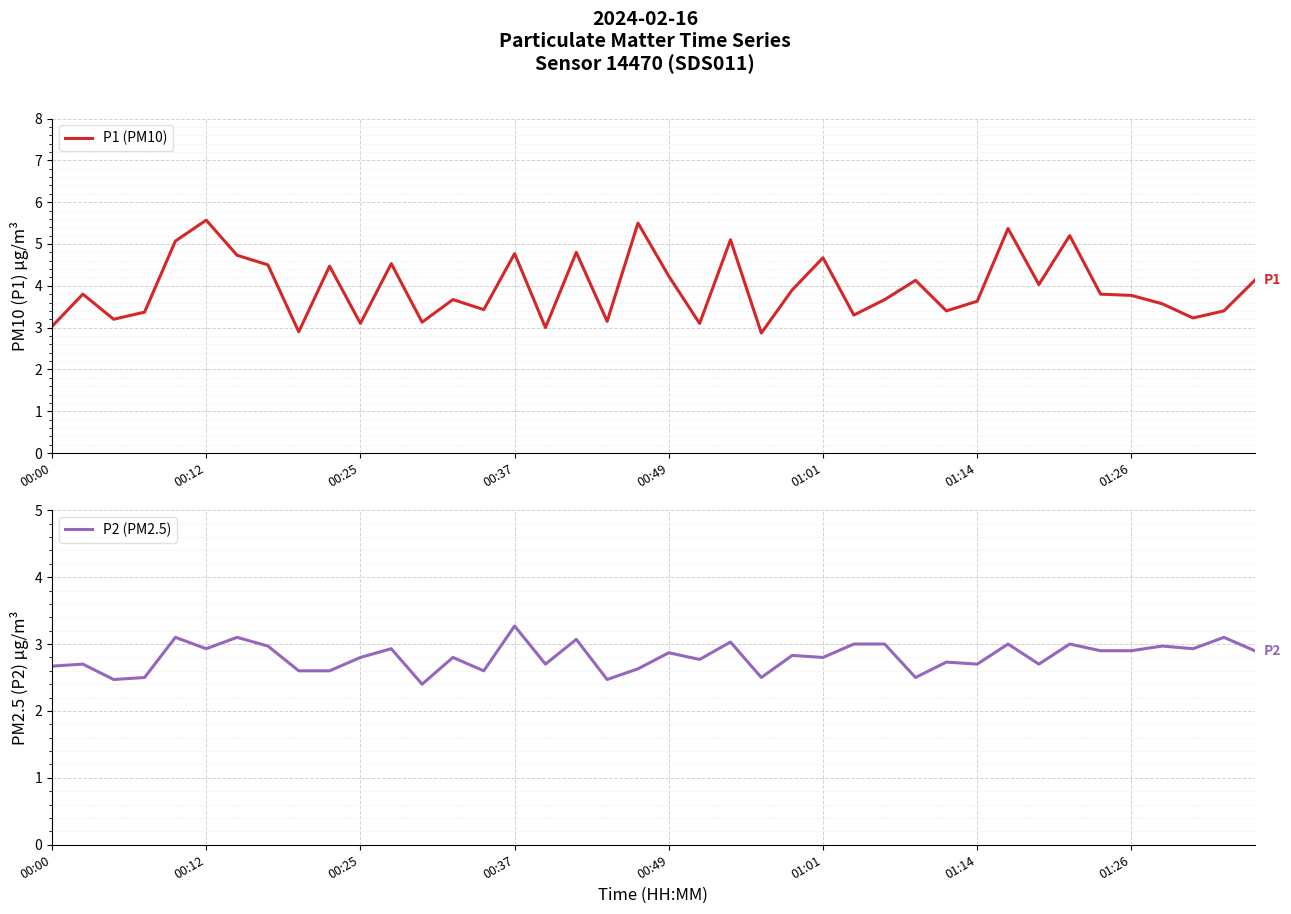

True or false: P1 (PM10) and P2 (PM2.5) intersect in this chart.

False